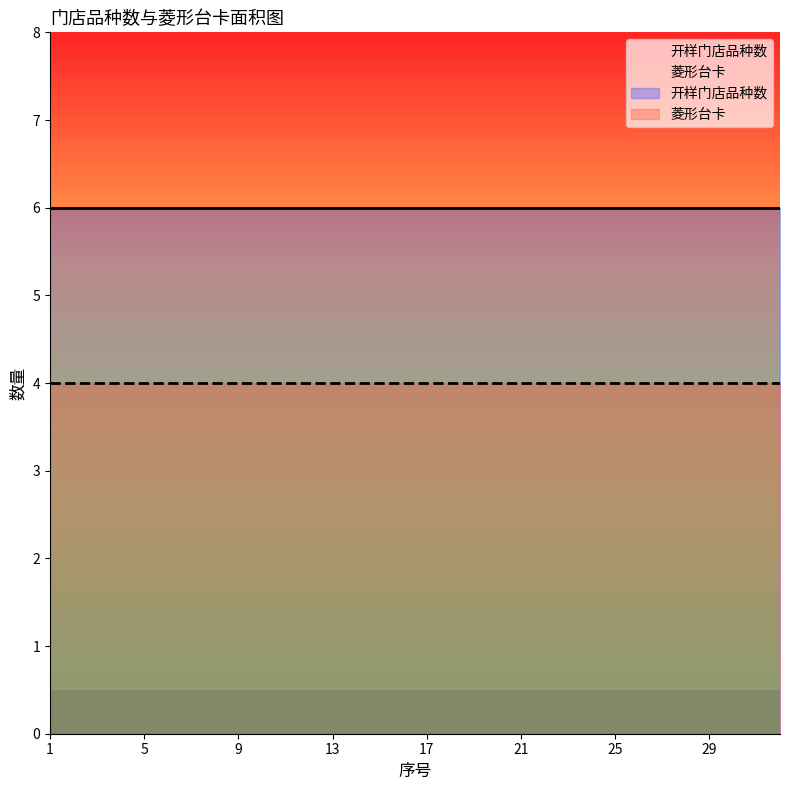

The 开样门店品种数 series shows 6 at 5. True or false?

True